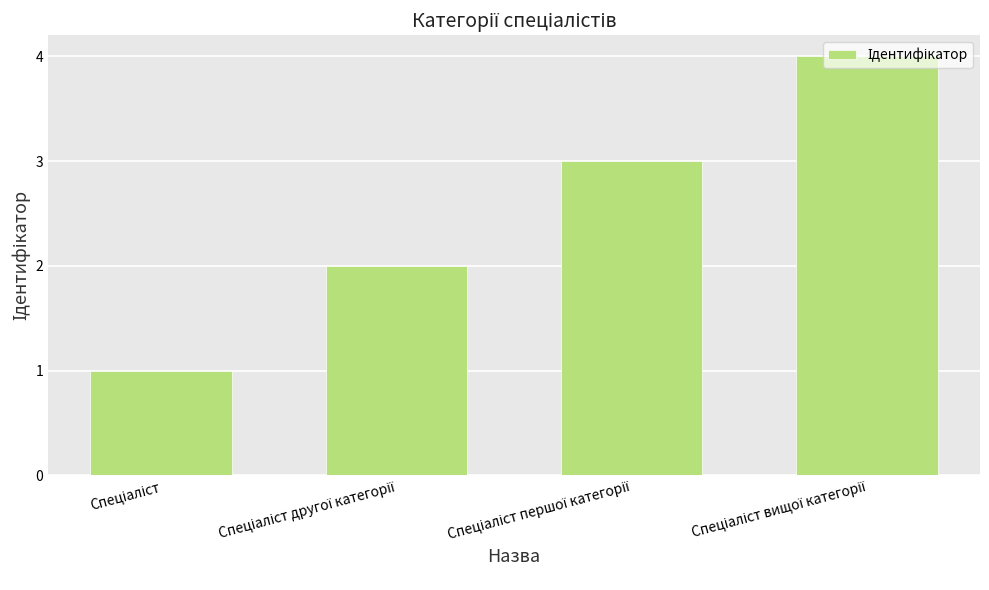

Count the number of data series in this chart.

1